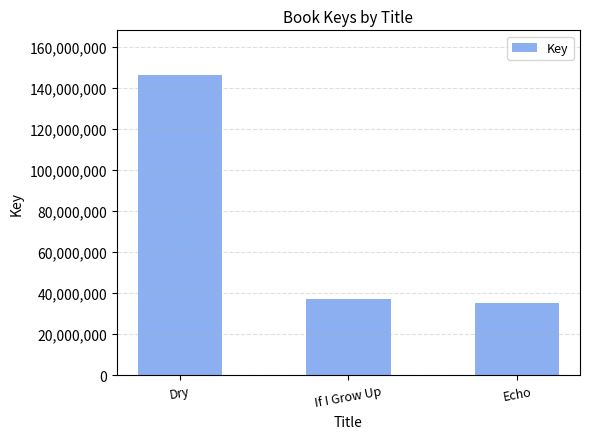

Reading right to left, list all the values displayed in this chart.

35057882	37293750	146176983